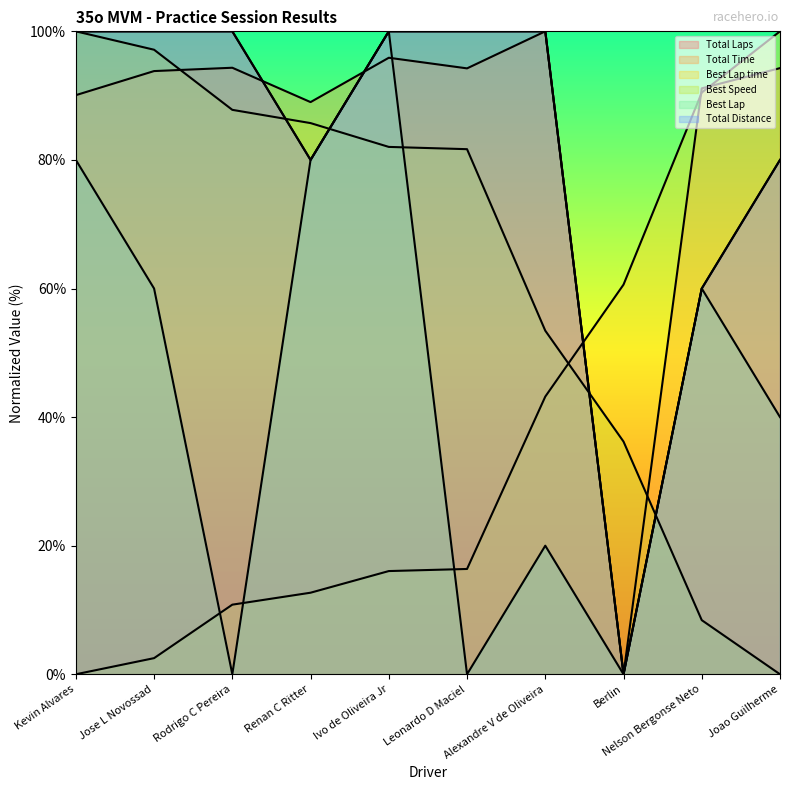

What is the label of the 3rd point from the right?

Berlin